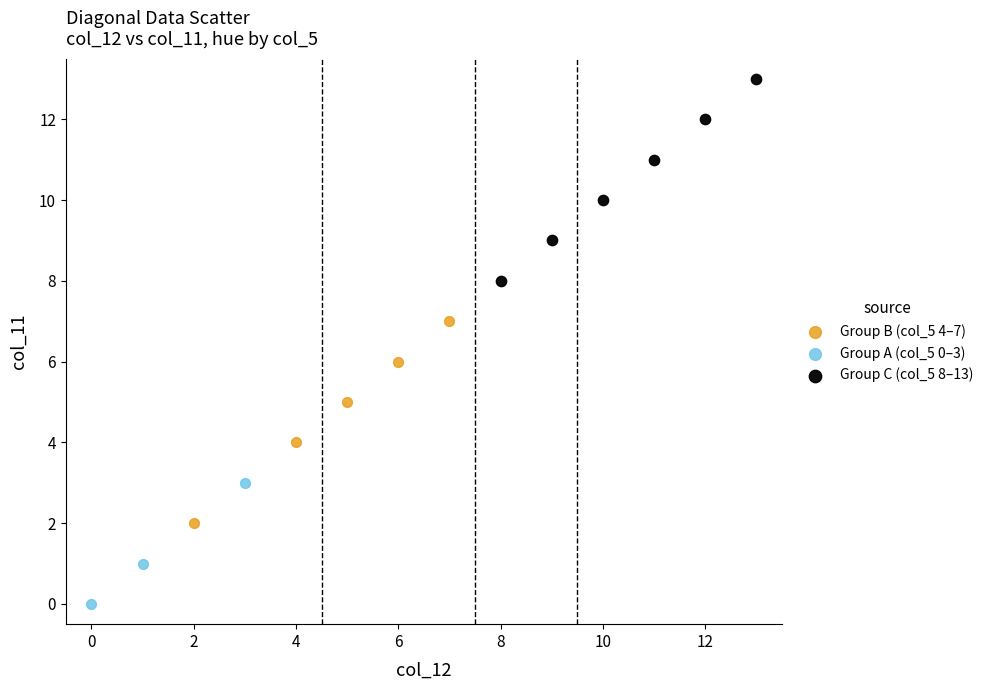

Which series contains the highest Y value?

Group C (col_5 8–13)